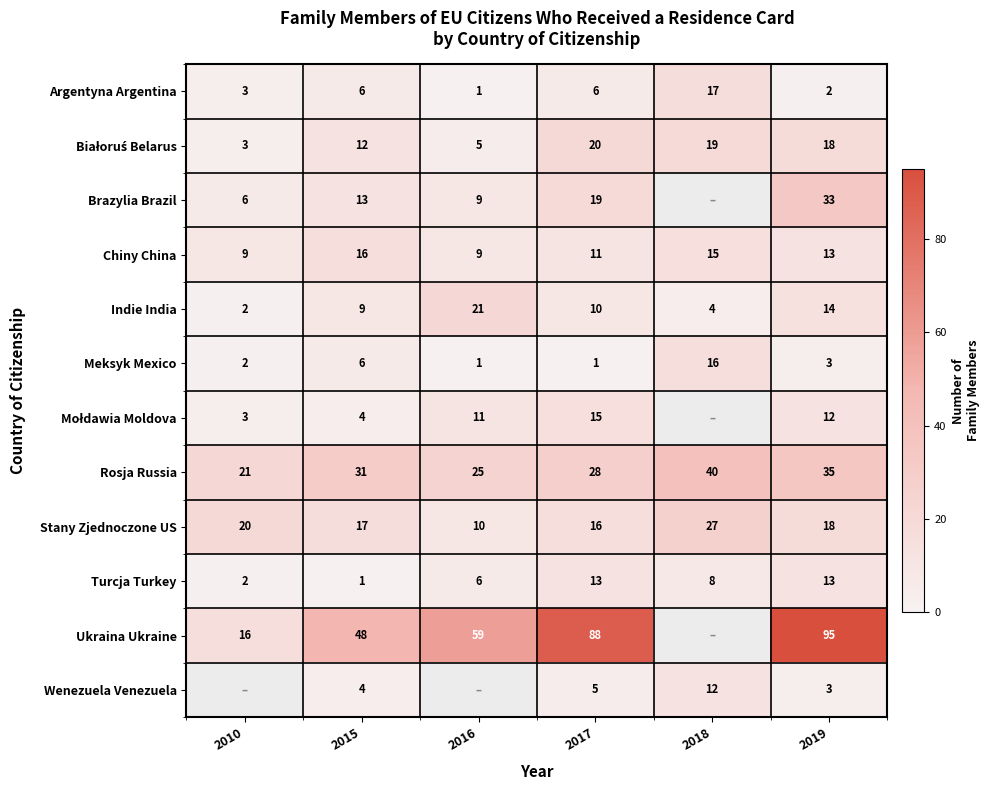

What is the difference between the second highest and second lowest values in the Meksyk Mexico series?

5